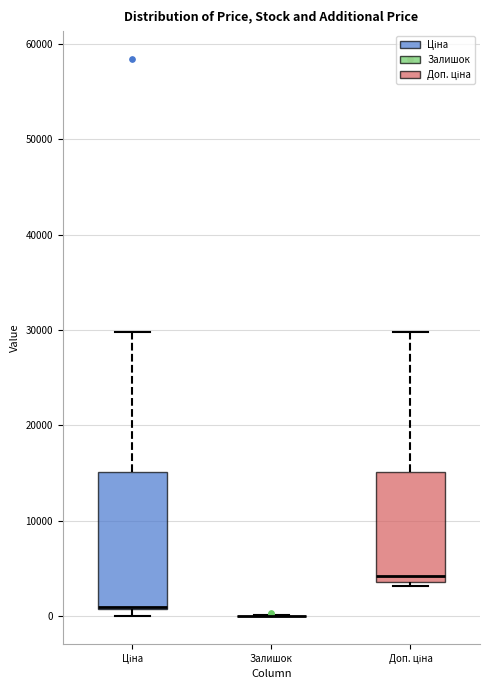

Which box is the tallest, from its lower edge to its upper edge?

Ціна